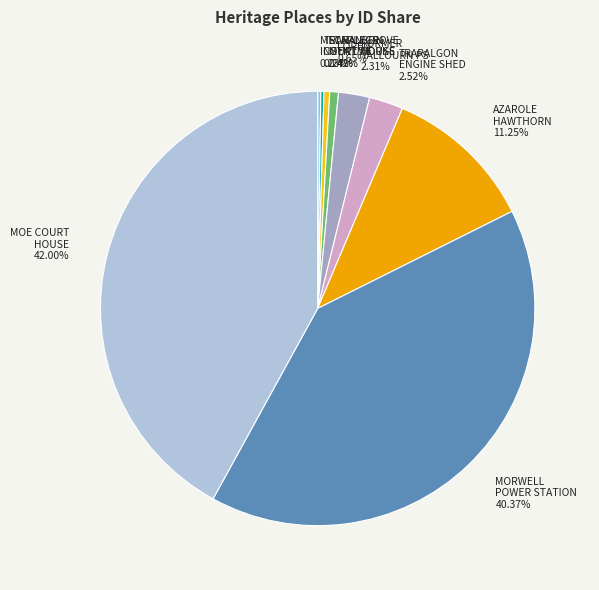

Is there any slice that represents more than half of the pie?

No